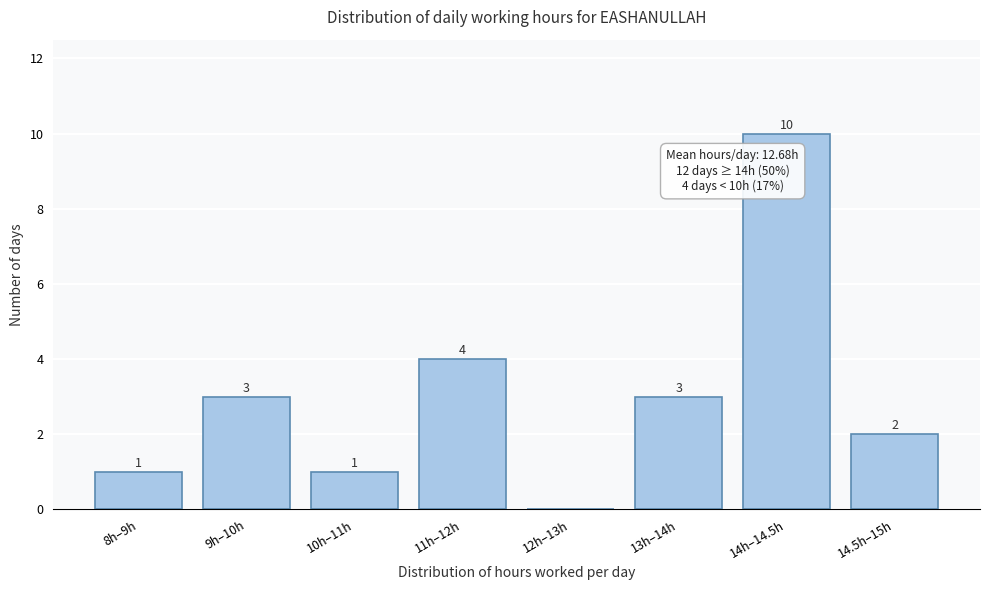

Reading left to right, what are all the values shown in this chart?

8h–9h=1	9h–10h=3	10h–11h=1	11h–12h=4	12h–13h=0	13h–14h=3	14h–14.5h=10	14.5h–15h=2